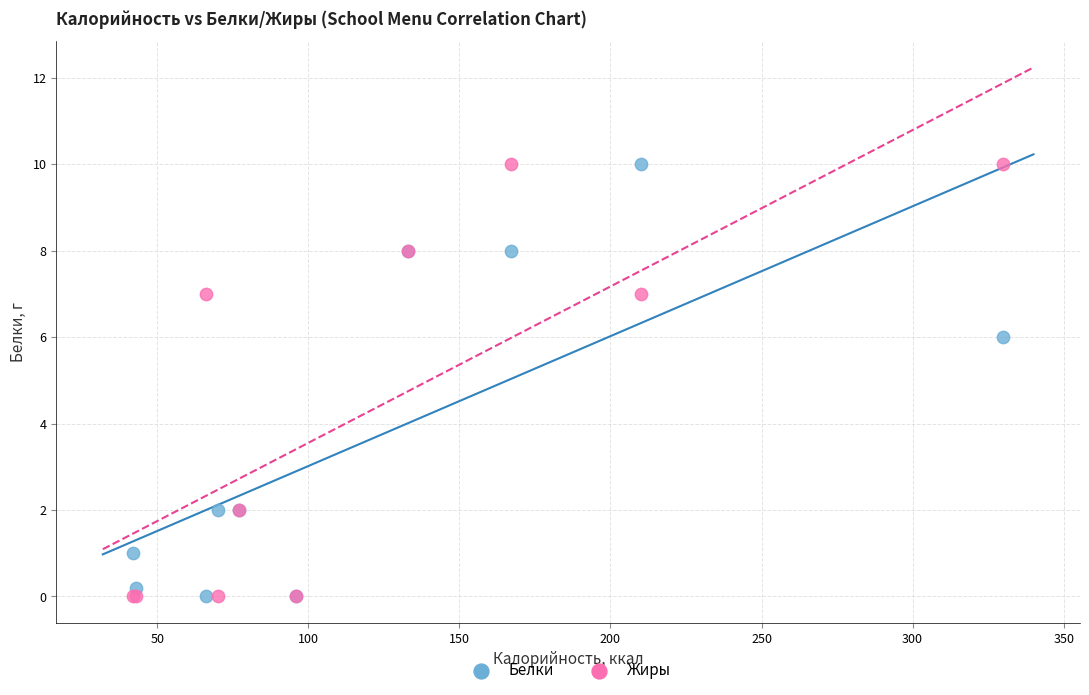

What is the X range (max minus min) for the scatter plot?

288.0